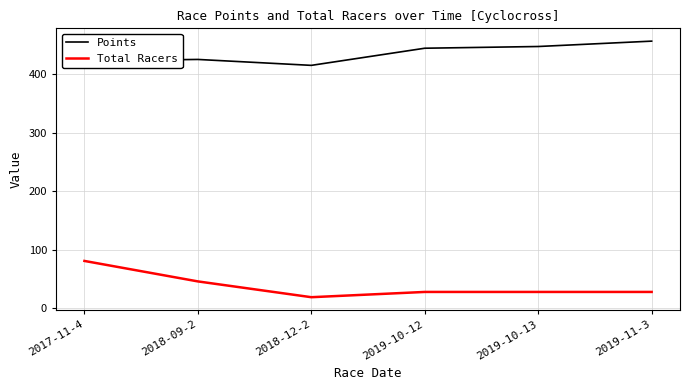

What is the difference between the second highest and second lowest values in the Points series?

24.4